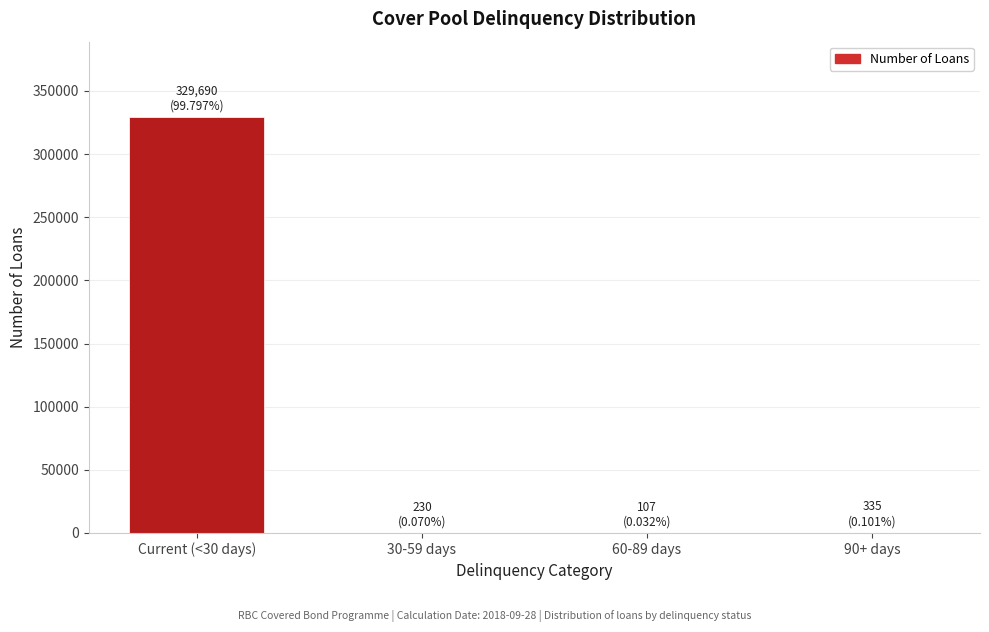

What is the greatest value displayed?

329690